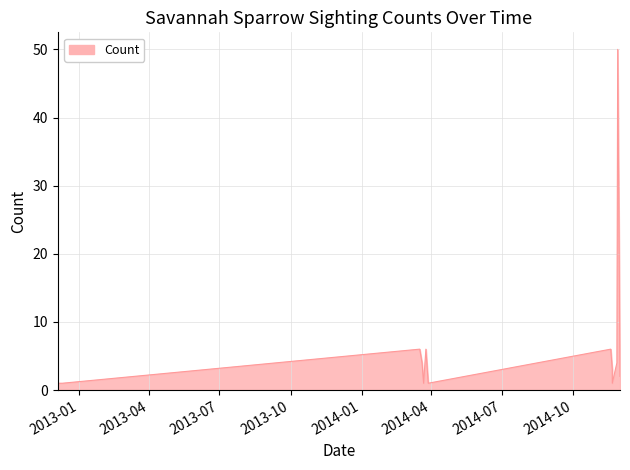

How many values are below 3?

8